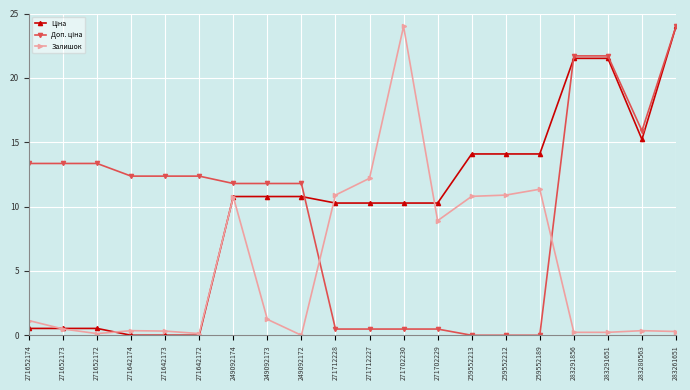

What position from the left is 283261651?

20